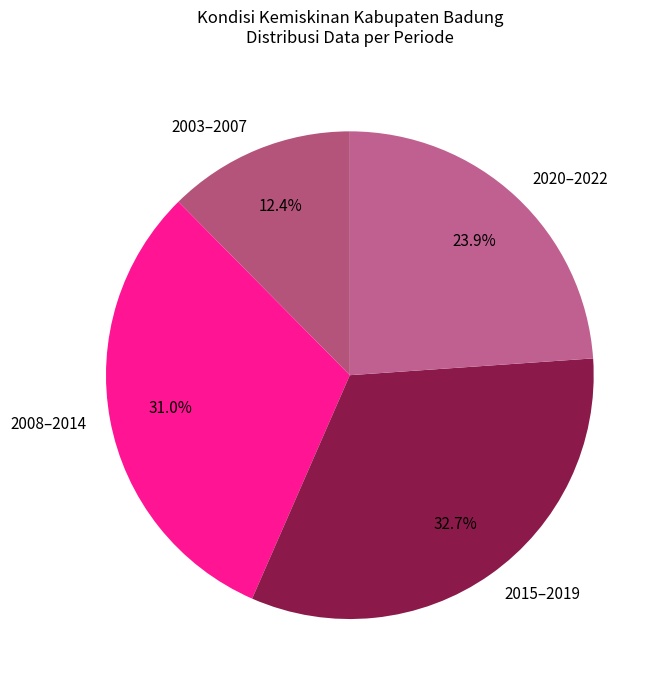

Between 2003–2007 and 2008–2014, which is larger?

2008–2014